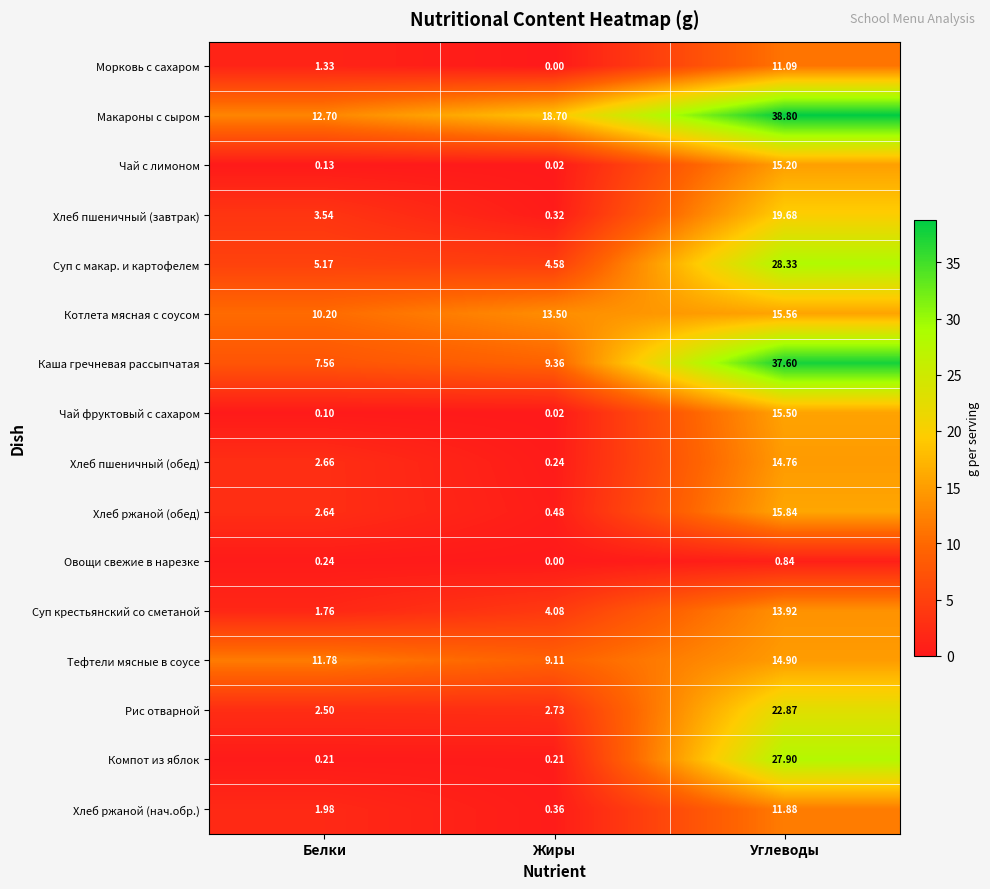

Which series has the largest total across all categories?

Макароны с сыром